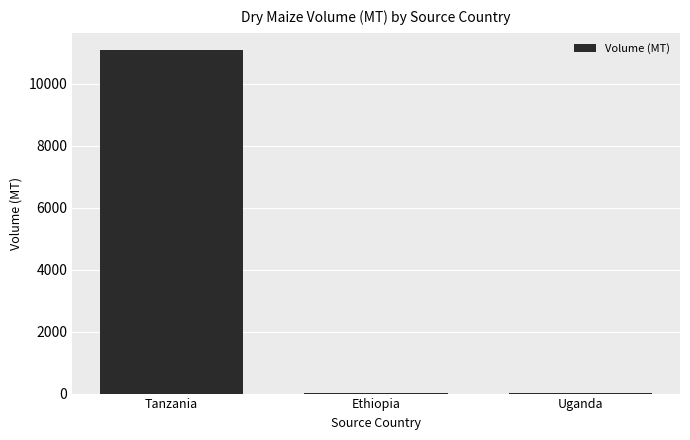

Where is the data nearest to the value 5548?

Uganda